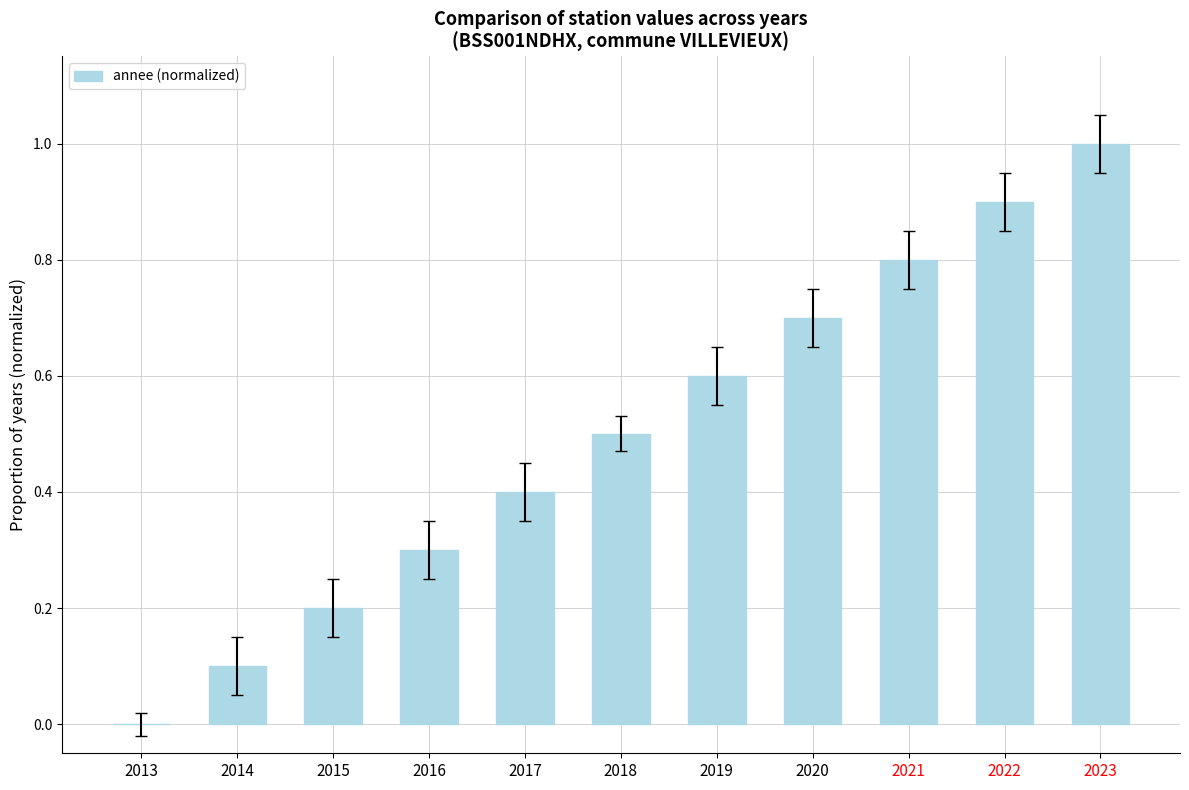

What is the change in value from 2013 to 2014?

+0.1